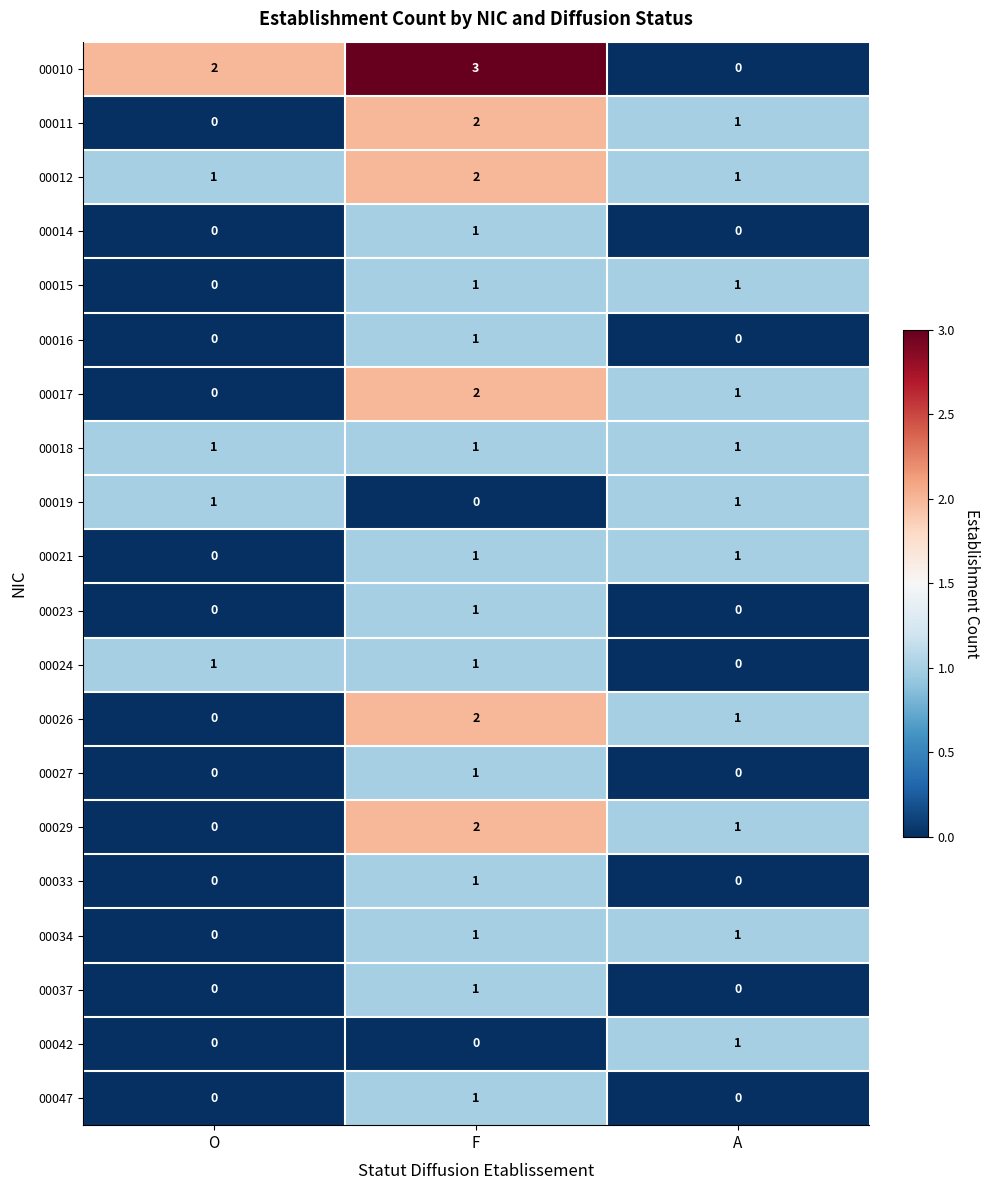

Which series has the largest range (max minus min)?

00010